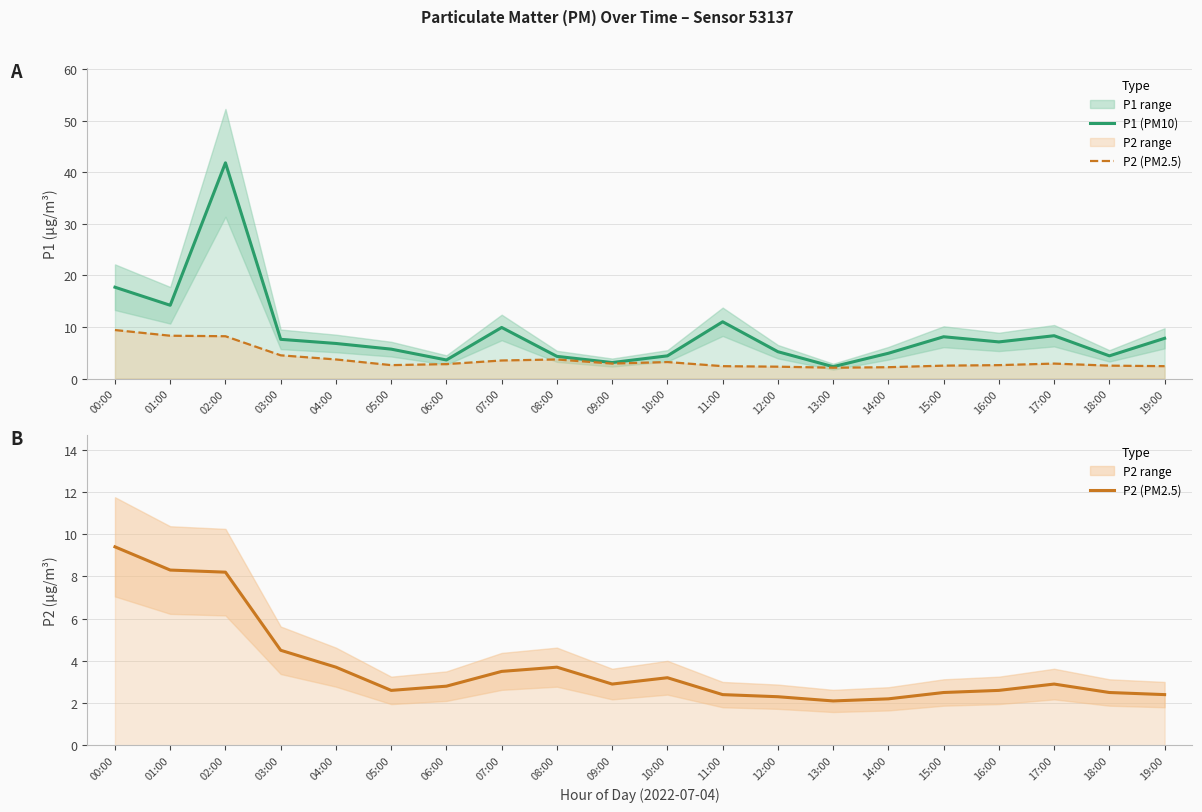

True or false: P1 (PM10) and P2 (PM2.5) cross at least once.

False